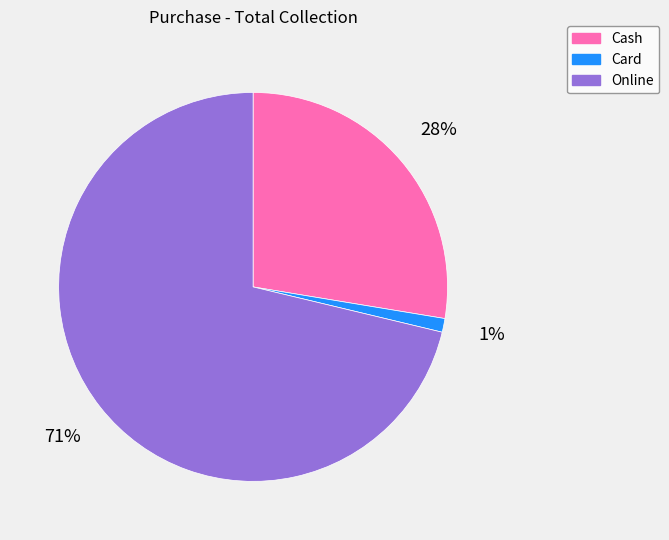

How many slices are in this pie chart?

3